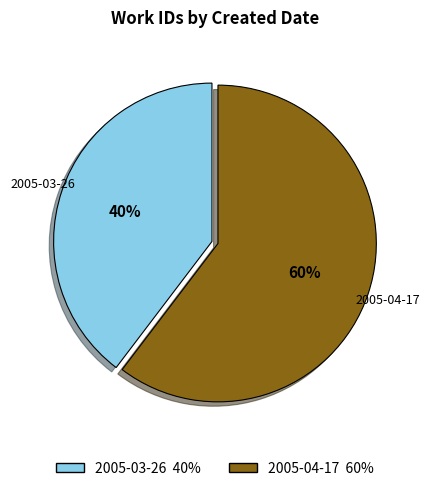

To the nearest percent, what percentage of the pie is 2005-04-17?

60%